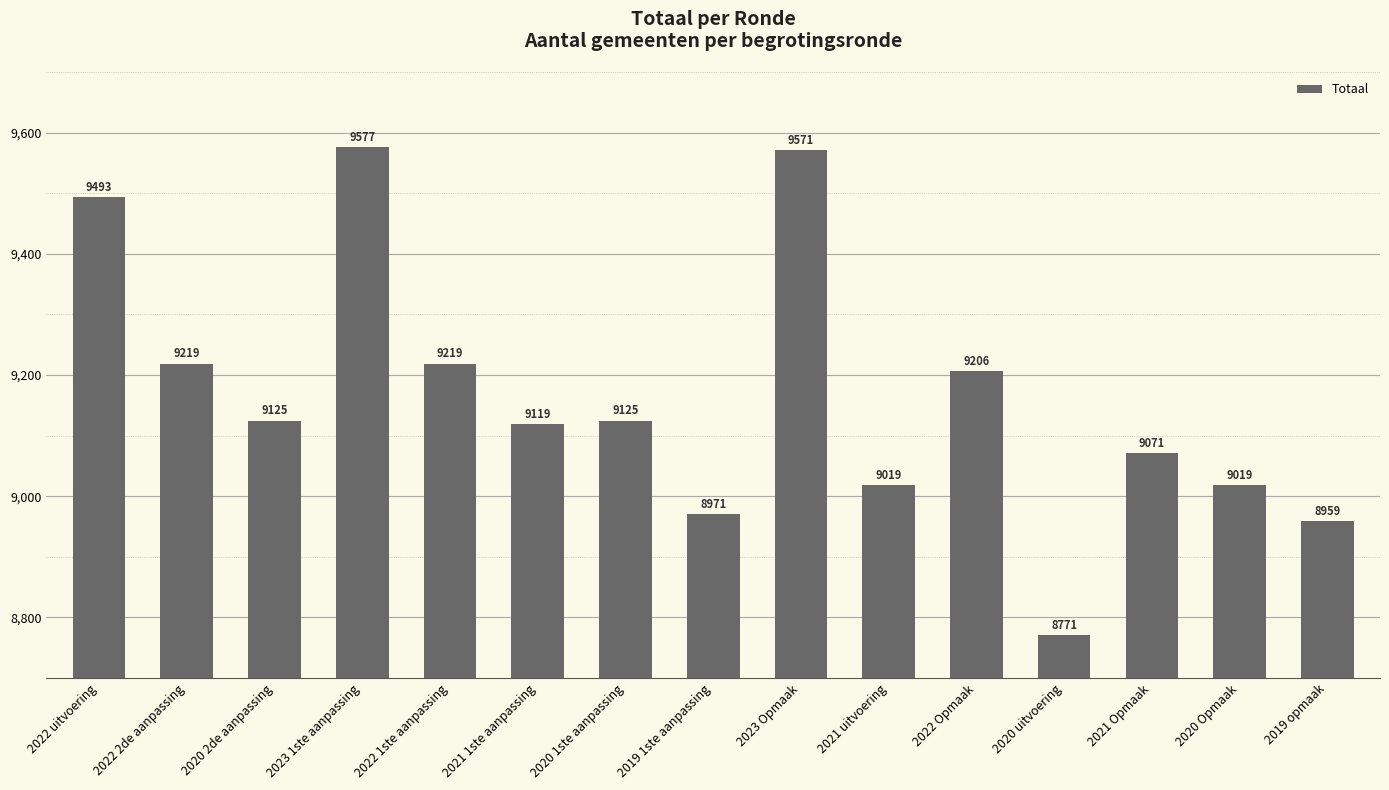

Reading left to right, transcribe all the data shown in this chart.

9493	9219	9125	9577	9219	9119	9125	8971	9571	9019	9206	8771	9071	9019	8959